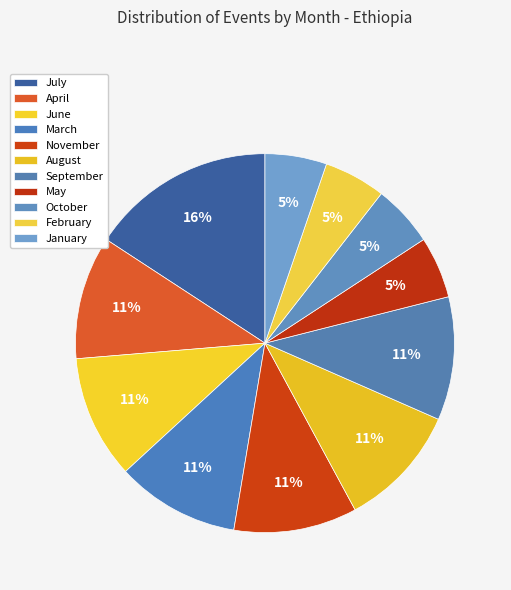

To the nearest percent, what is the difference between the largest and smallest slice percentages?

11%